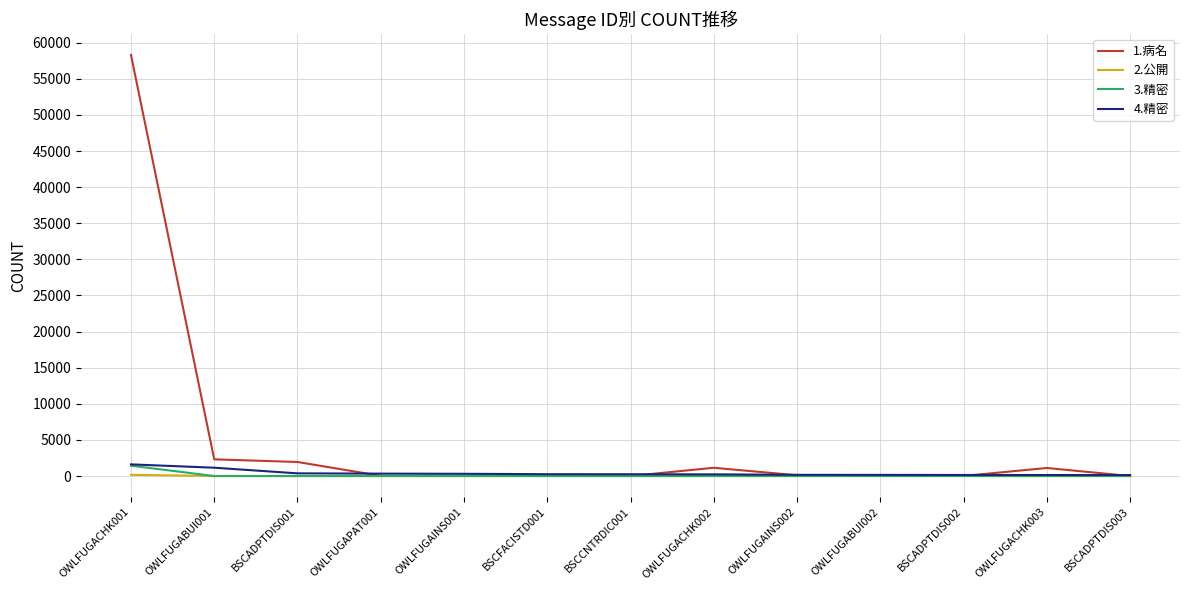

Which series has the widest spread of values?

1.病名